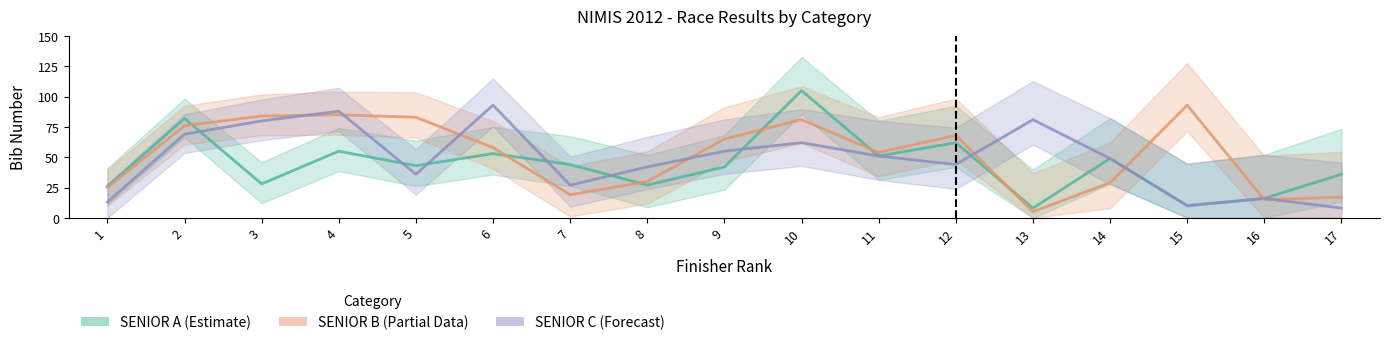

What are all the series names shown in the legend?

SENIOR A, SENIOR B, SENIOR C